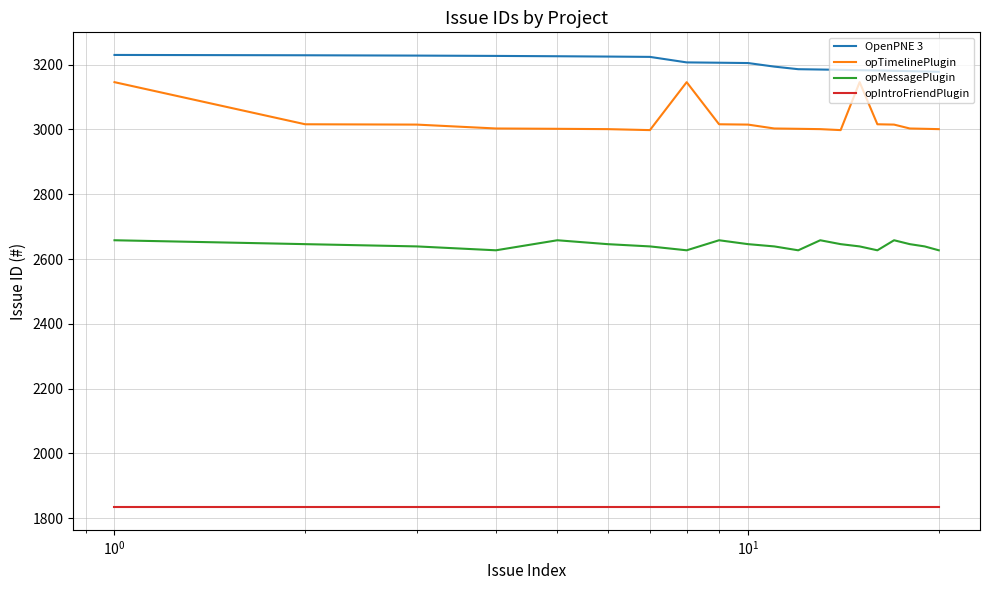

Which series has the largest range (max minus min)?

opTimelinePlugin